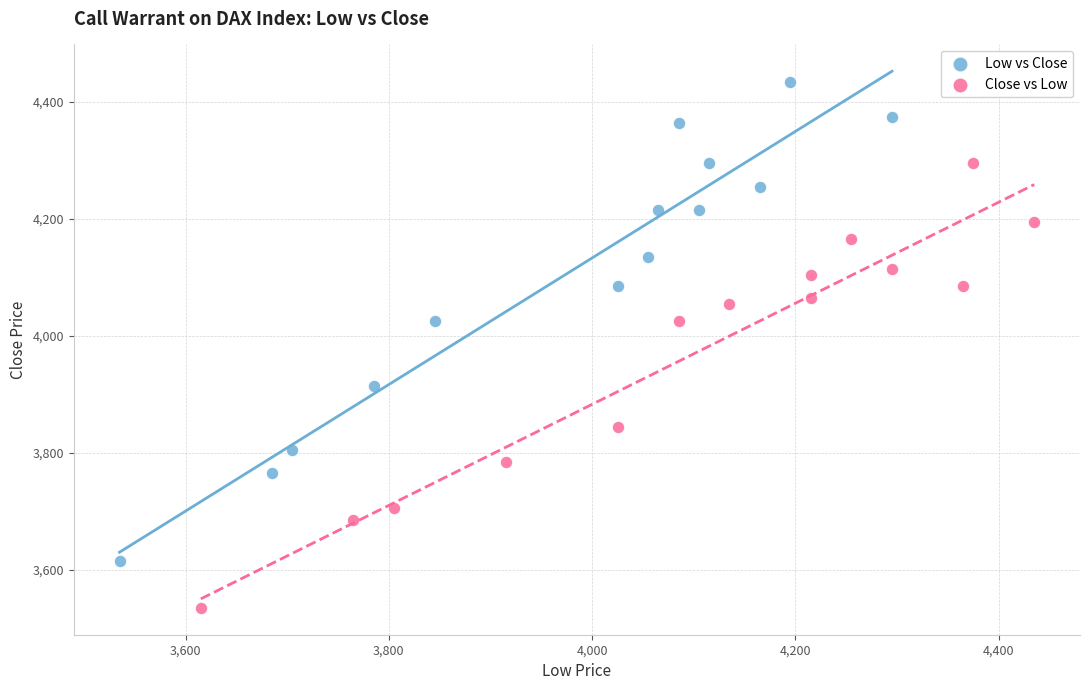

What are all the series names shown in the legend?

Low vs Close, Close vs Low